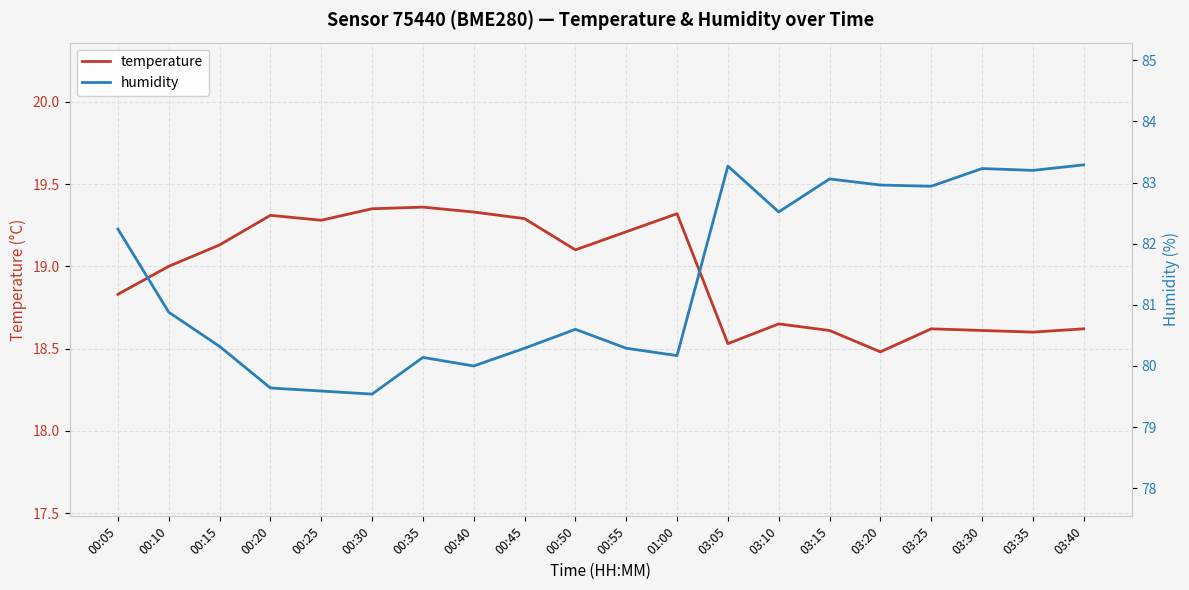

Rank the series at 00:55 from lowest to highest value.

temperature, humidity